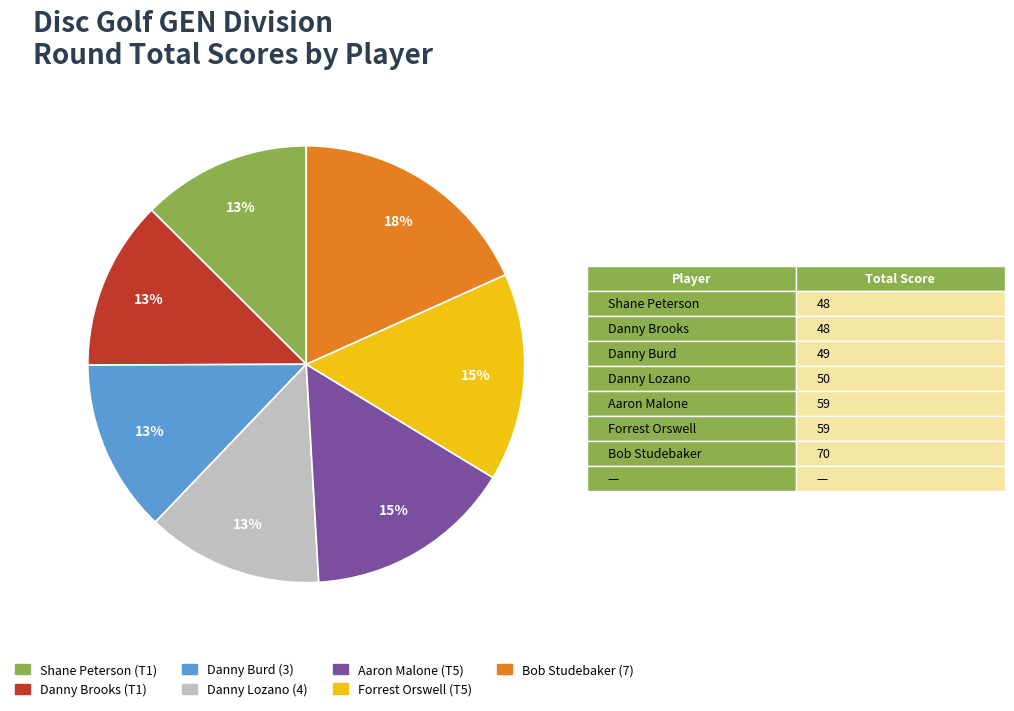

Count the number of slices in the pie.

7